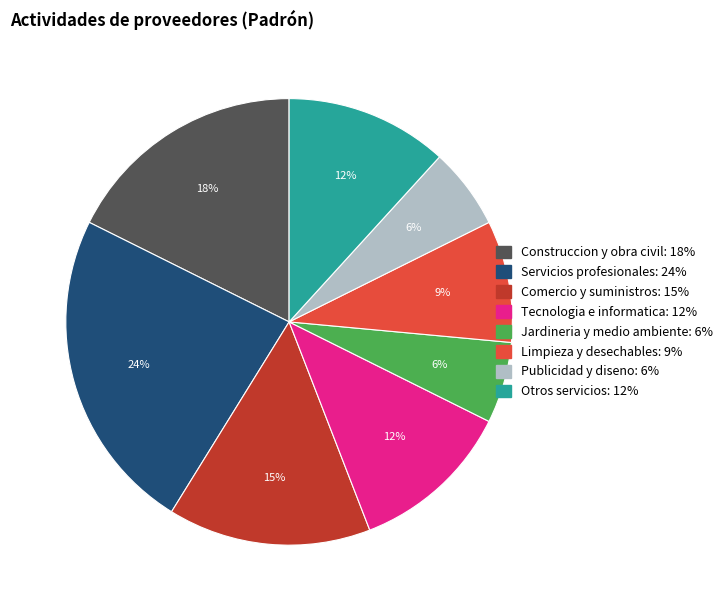

To the nearest percent, what is the average slice percentage?

12%